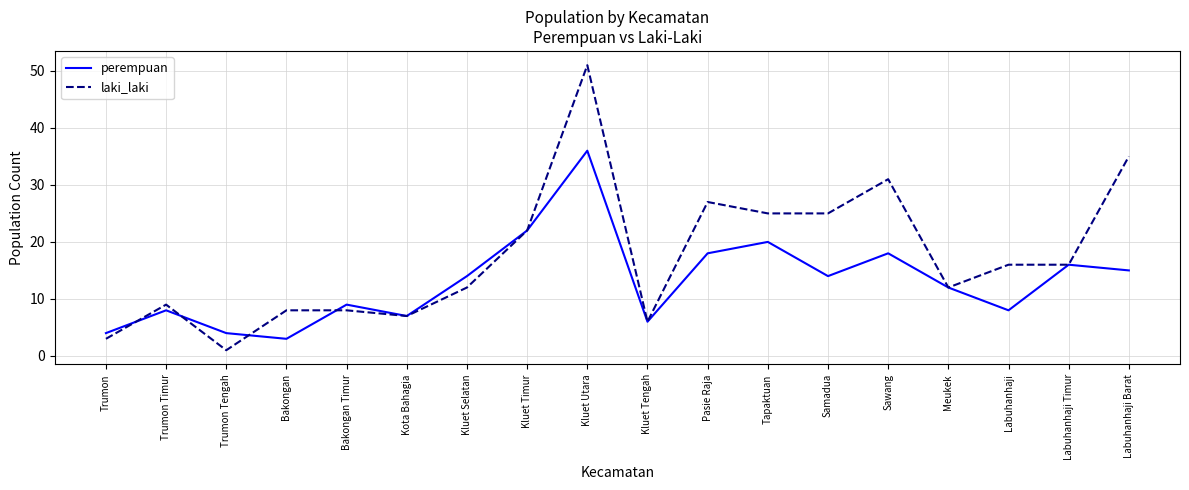

What is the average value of the laki_laki series?

17